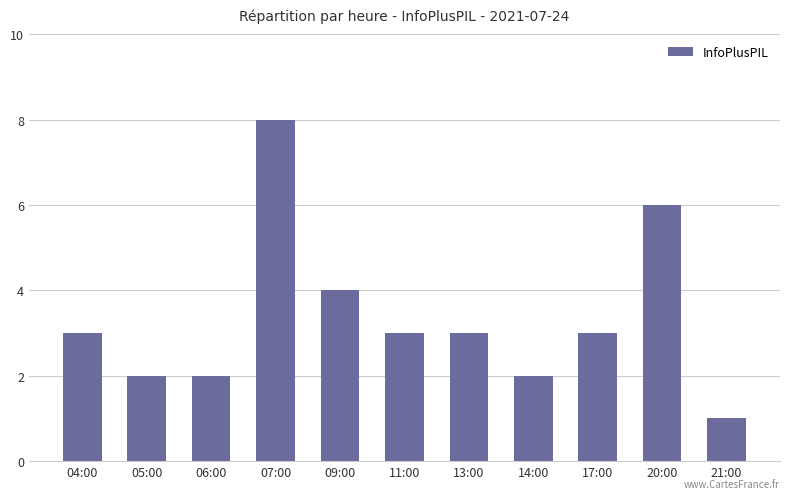

At which label is the value closest to 4?

09:00